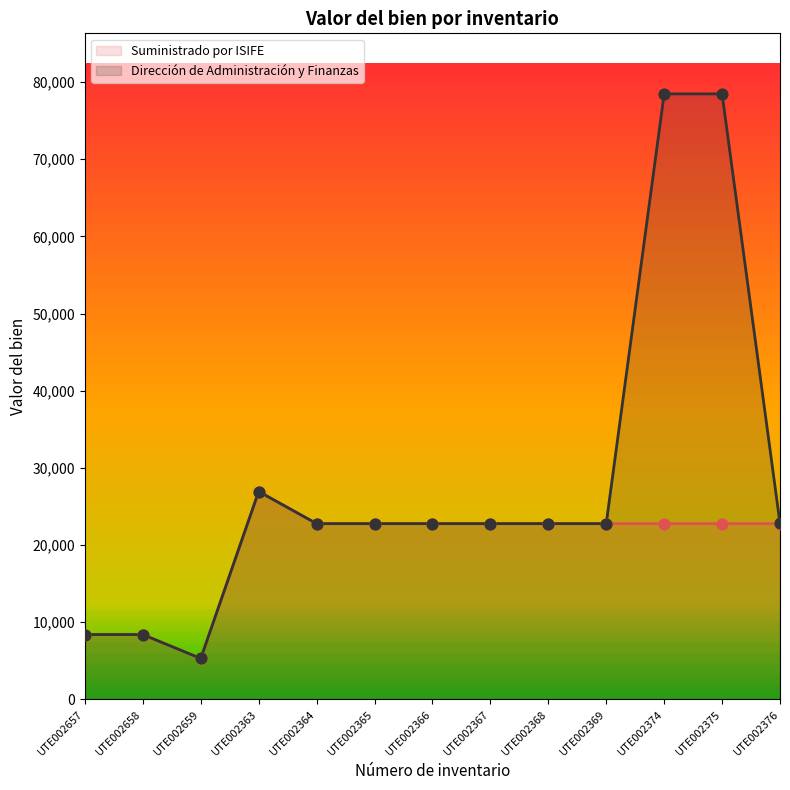

What is the total value across all series at UTE002366?

45550.3